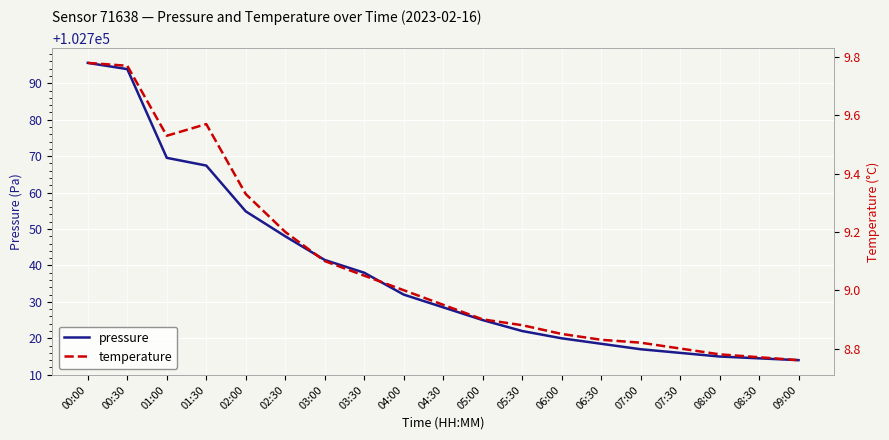

Rank the series by their average value, from highest to lowest.

pressure, temperature